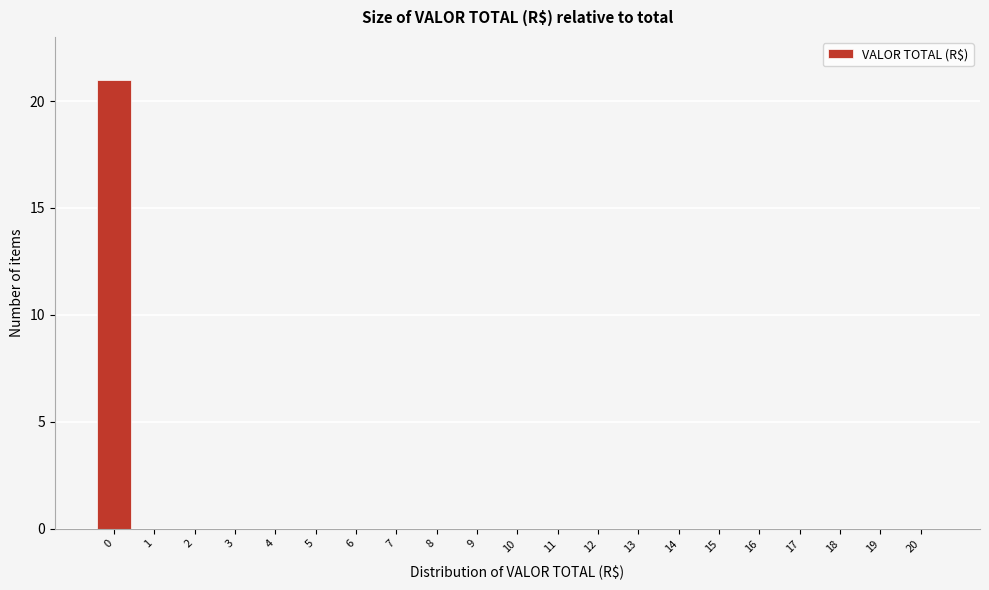

Reading left to right, what are all the values shown in this chart?

0=21	1=0	2=0	3=0	4=0	5=0	6=0	7=0	8=0	9=0	10=0	11=0	12=0	13=0	14=0	15=0	16=0	17=0	18=0	19=0	20=0